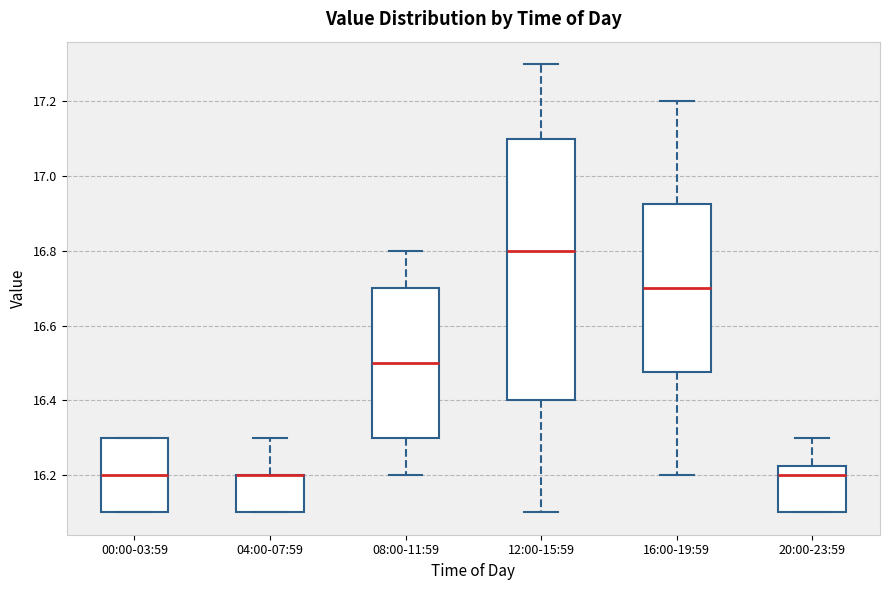

Reading left to right, transcribe this box plot: for each box, give where its median line is, the range the box spans, and where its two whiskers end, as read against the y-axis. The values are not printed on the chart, so give them approximately, as read against the axis.

00:00-03:59: median 16.20, box 16.10 to 16.30, whiskers 16.10 to 16.30
04:00-07:59: median 16.20 (drawn on the box's upper edge), box 16.10 to 16.20, whiskers 16.10 to 16.30
08:00-11:59: median 16.50, box 16.30 to 16.70, whiskers 16.20 to 16.80
12:00-15:59: median 16.80, box 16.40 to 17.10, whiskers 16.10 to 17.30
16:00-19:59: median 16.70, box 16.48 to 16.92, whiskers 16.20 to 17.20
20:00-23:59: median 16.20, box 16.10 to 16.22, whiskers 16.10 to 16.30